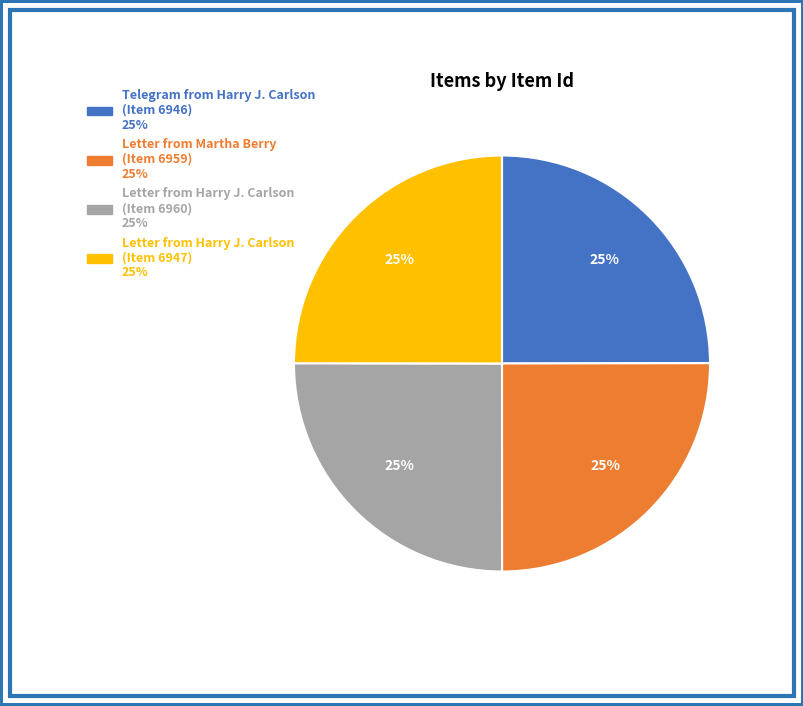

True or false: Letter from Harry J. Carlson (Item 6947) accounts for 39% of the total.

False